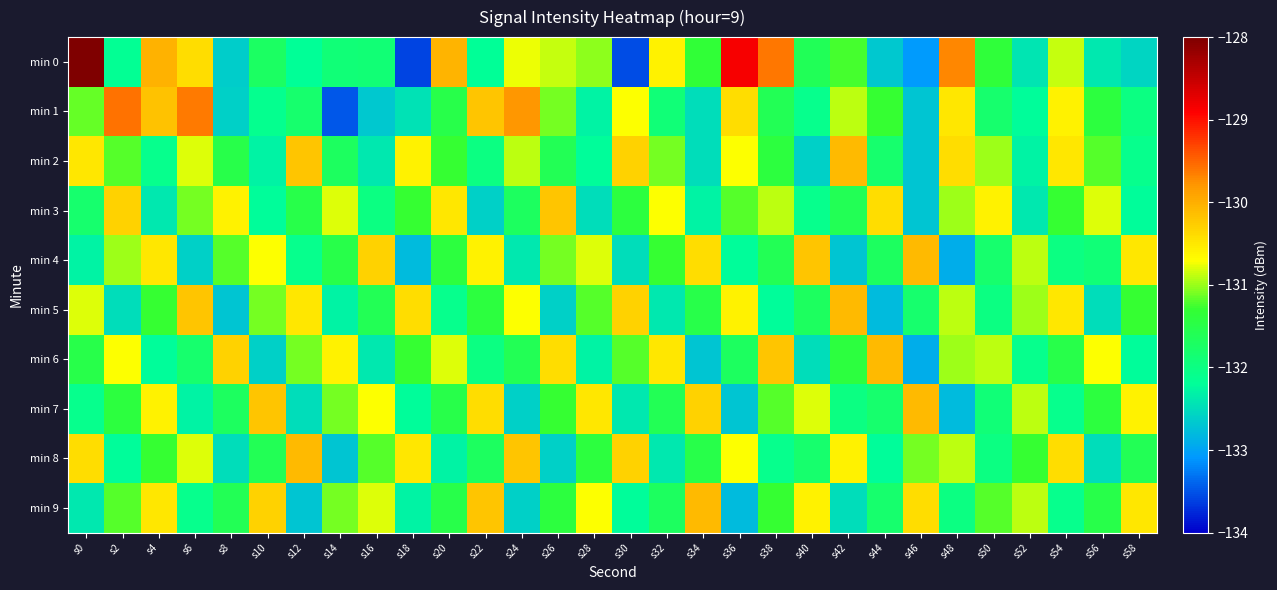

What is the total value across all series at s10?

-1314.8